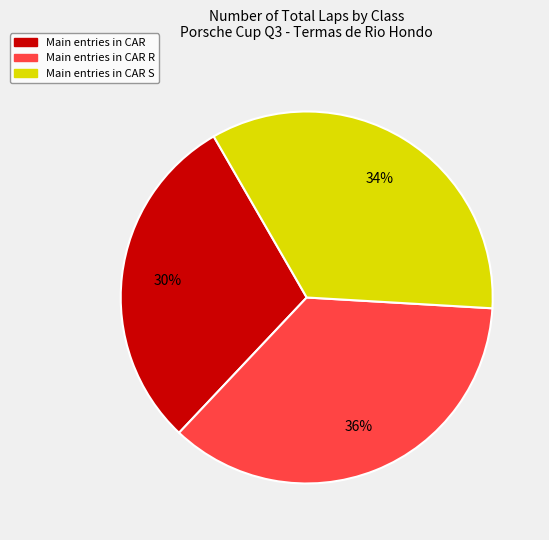

Does any single category account for the majority?

No